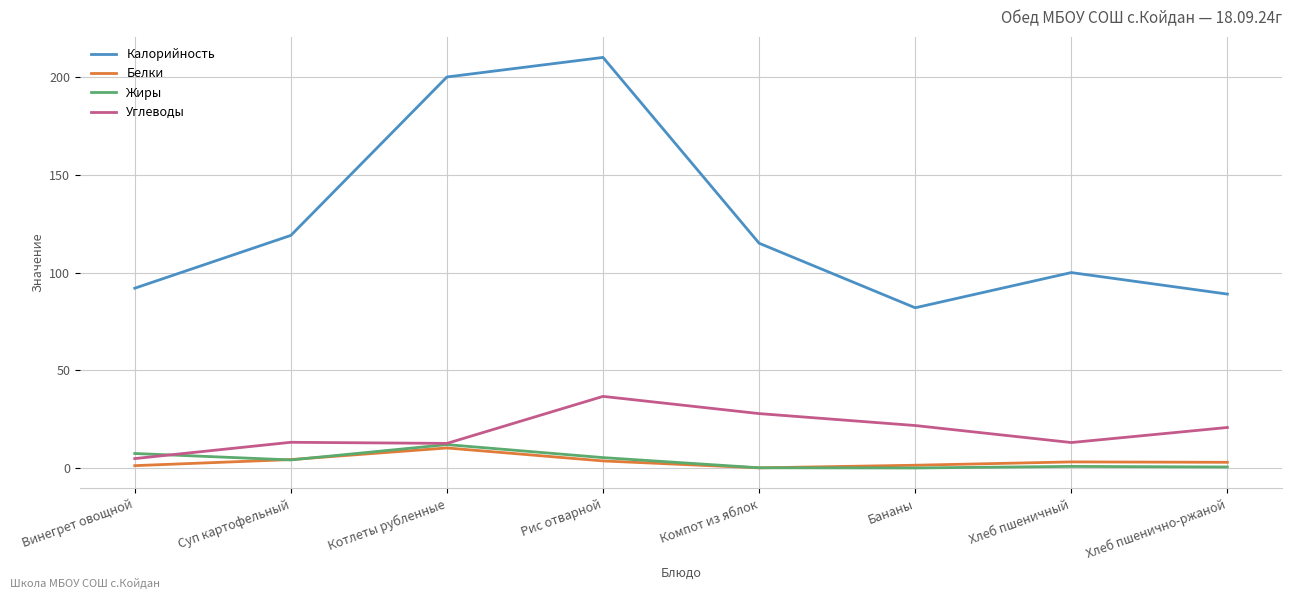

True or false: Углеводы and Белки intersect in this chart.

False